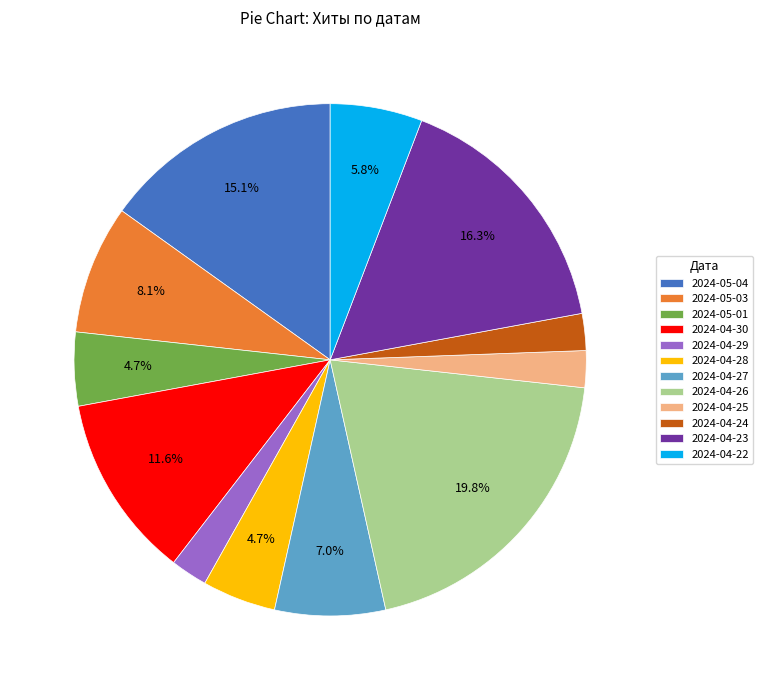

What is the largest slice in the pie chart?

2024-04-26